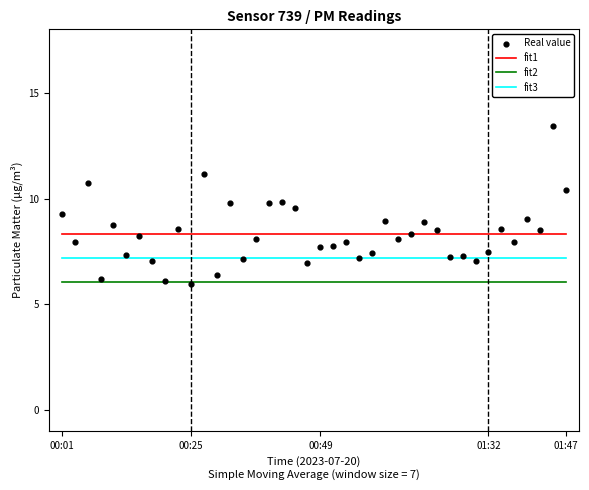

Which series has the widest spread of Y values?

Real value